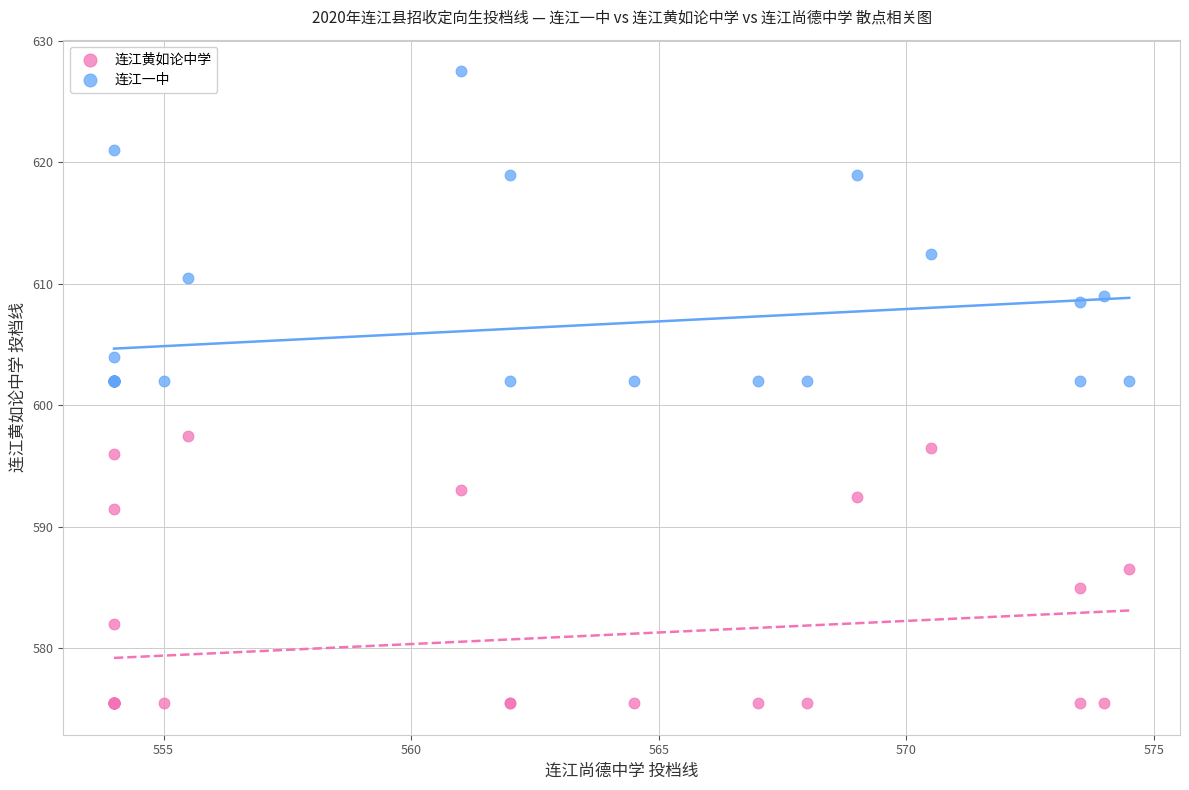

In the 连江一中 series, what Y value is closest to 614?

612.5